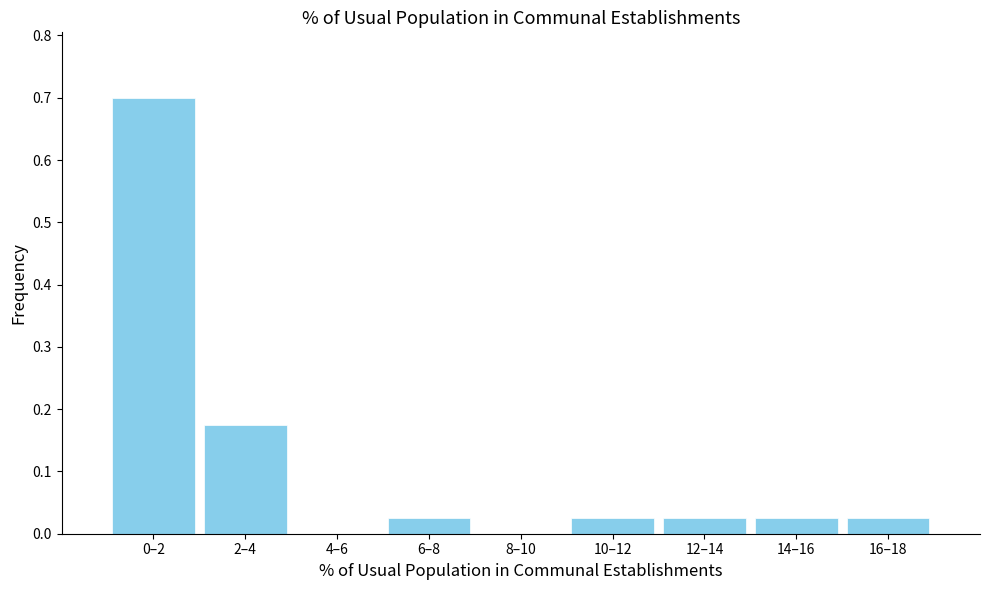

What is the sum of all values?

1.0